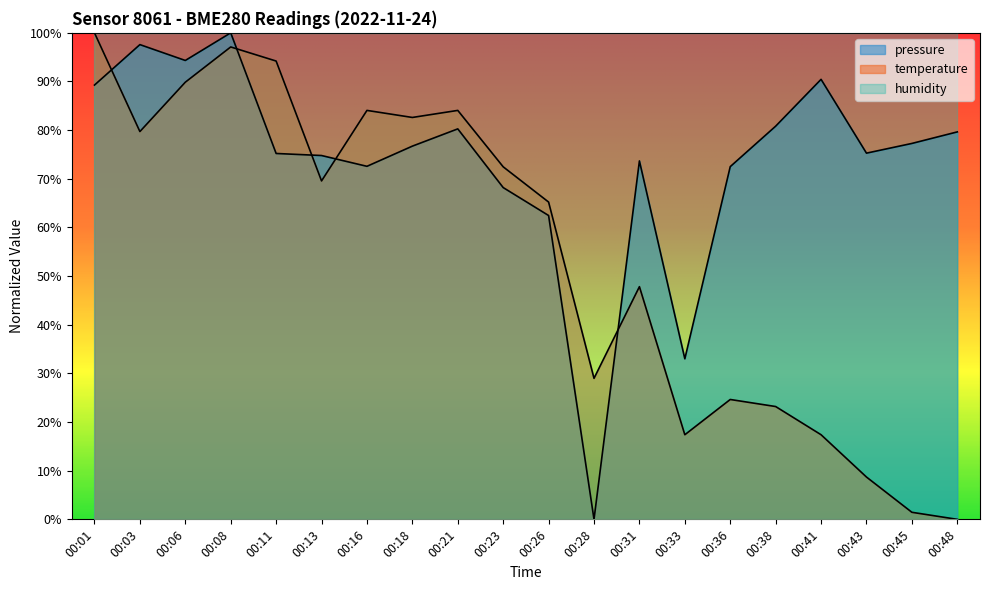

Which series has the widest spread of values?

pressure